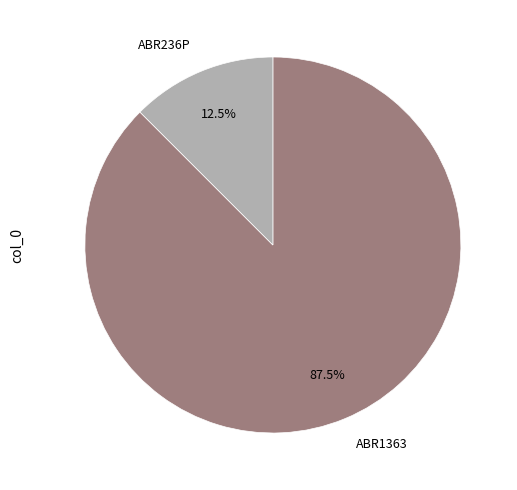

Which has a higher value, ABR1363 or ABR236P?

ABR1363